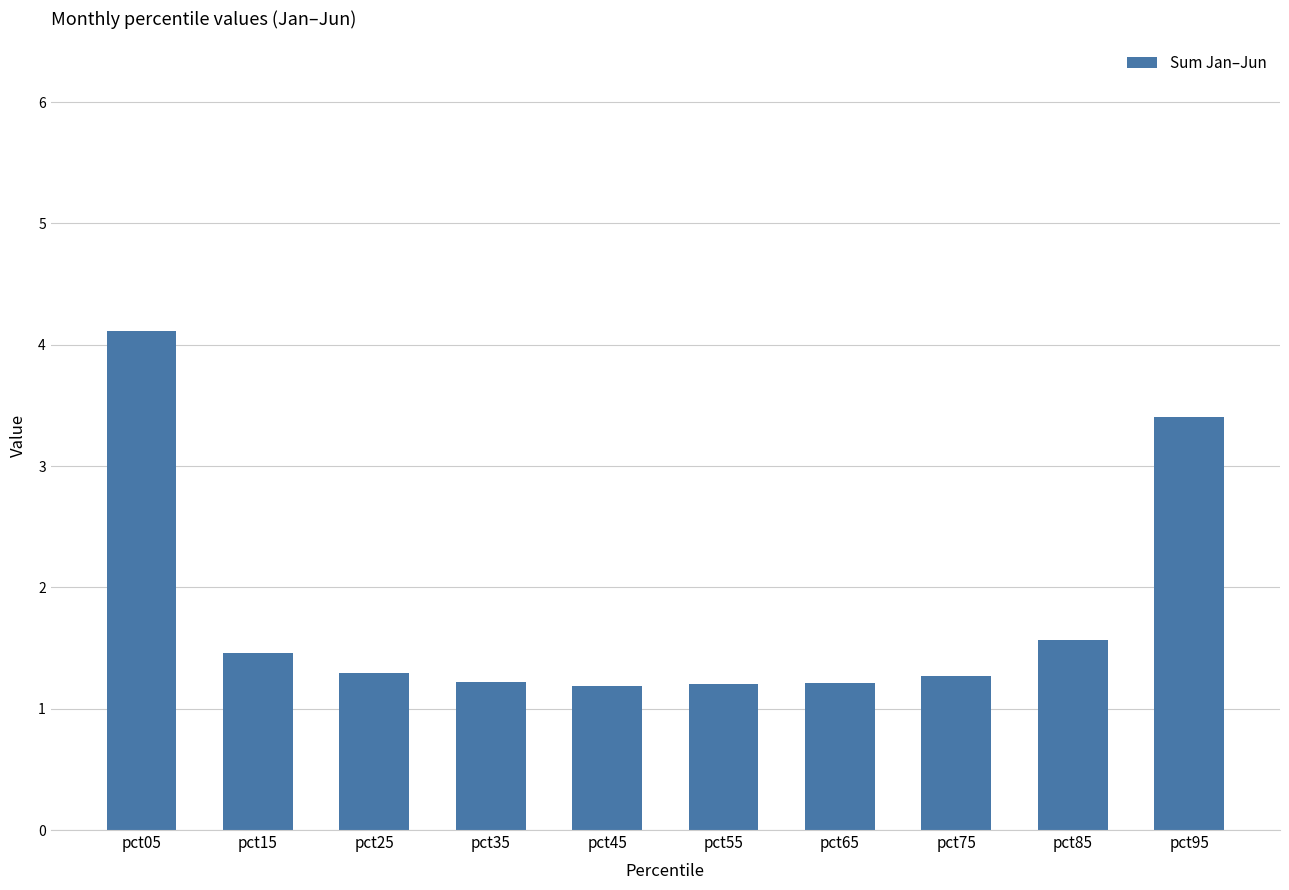

The value at pct55 is 1.2. True or false?

True